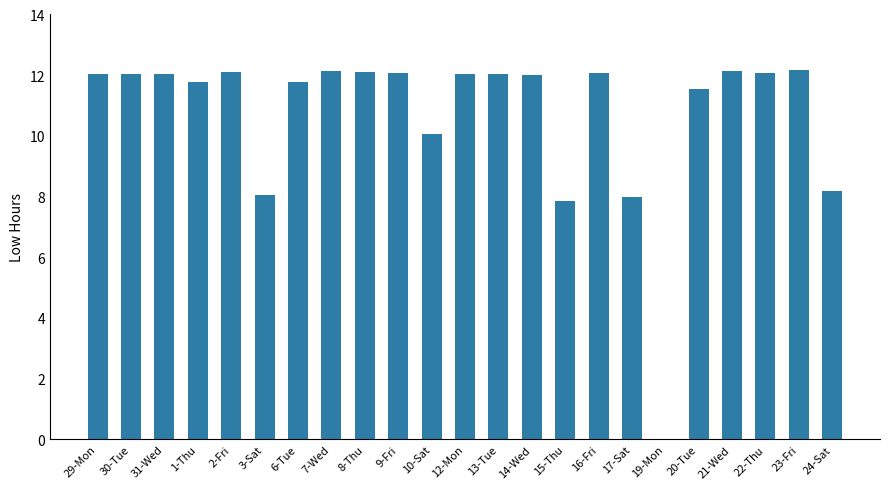

What is the greatest value displayed?

12.2